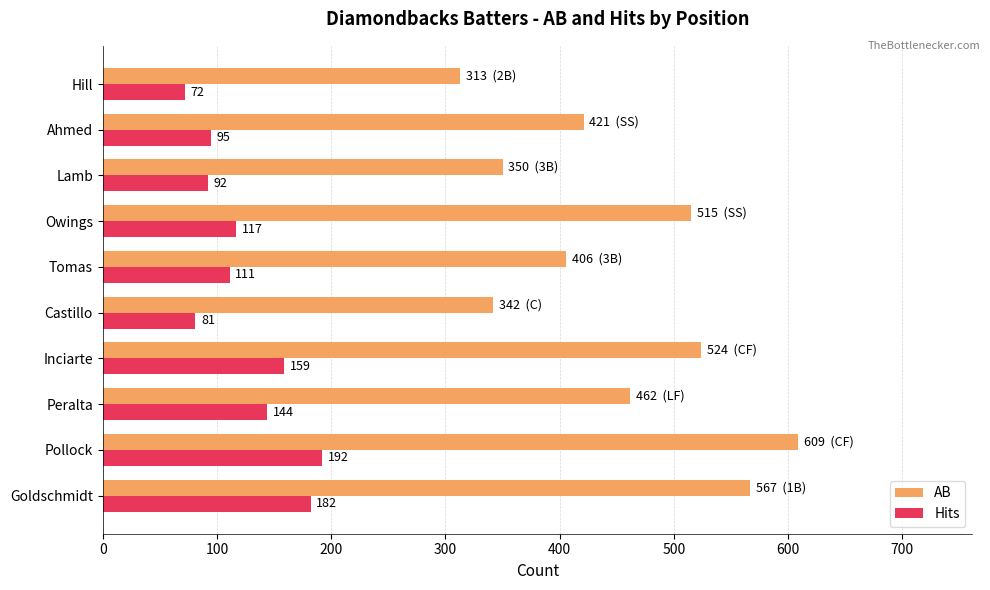

What value does the AB series have at Castillo?

342